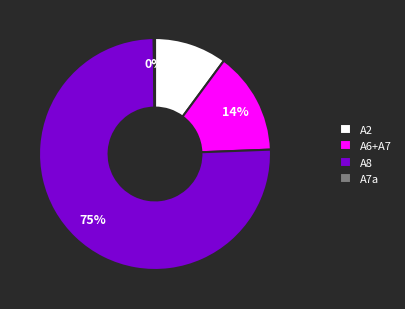

What is the largest slice in the pie chart?

A8